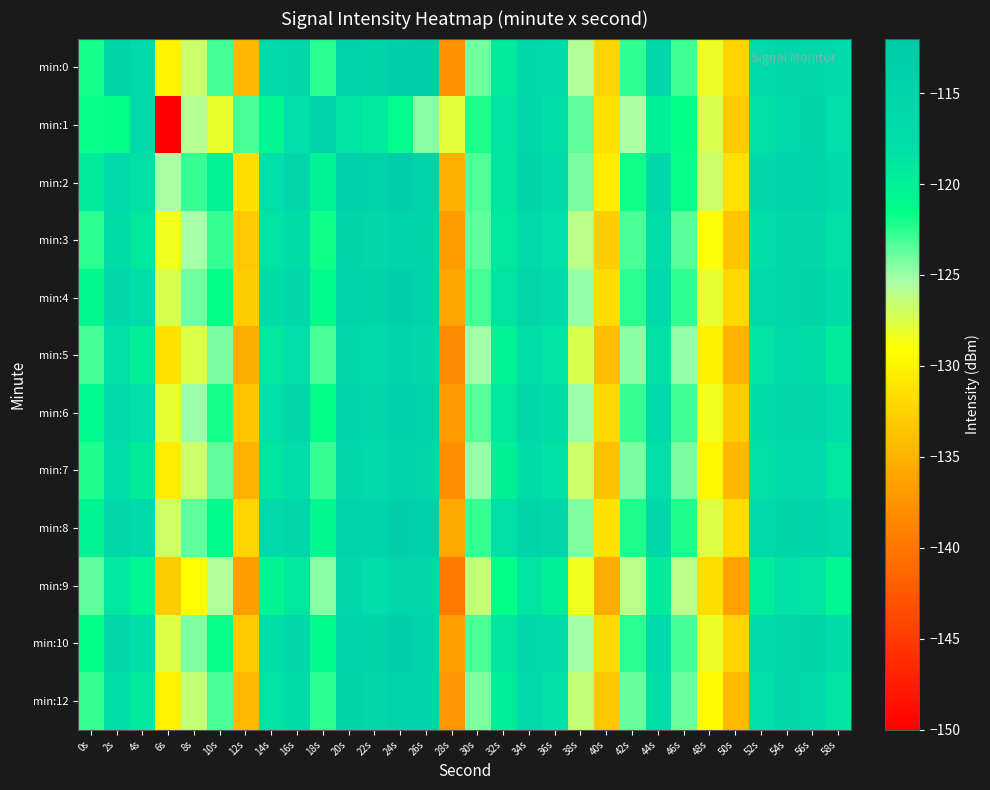

At 38s, list the series in order from smallest to largest.

min:9, min:5, min:7, min:12, min:3, min:0, min:10, min:6, min:4, min:8, min:2, min:1